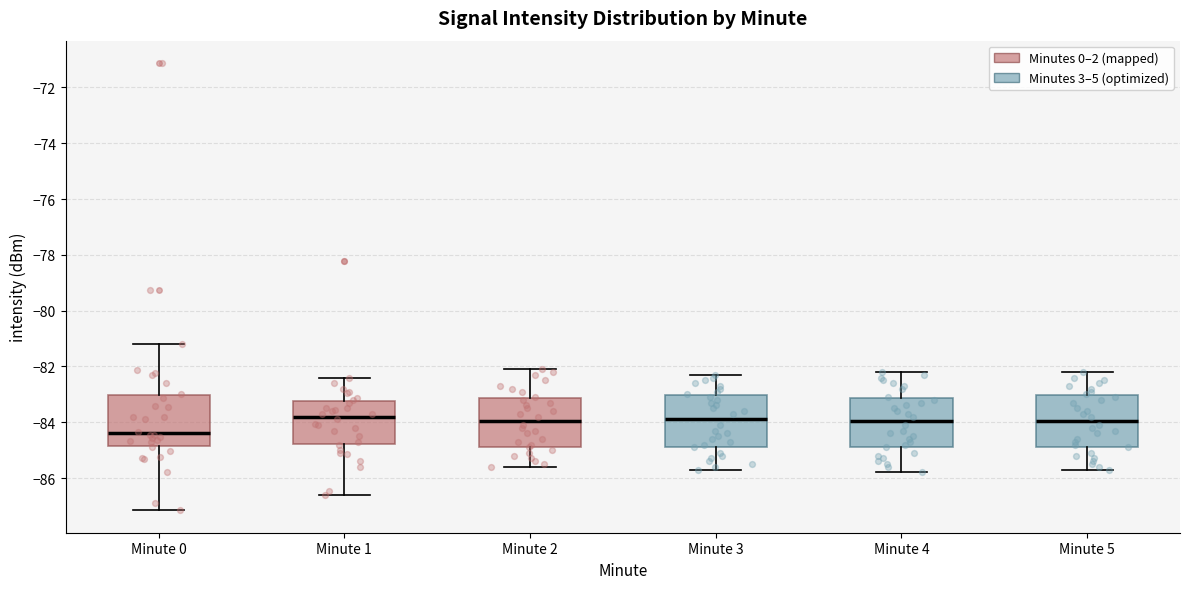

Reading left to right, read every box against the y-axis: the position of its median line, the range the box covers, and the ends of its whiskers. The values are not printed on the chart, so give them approximately, as read against the axis.

Minute 0: median -84.4, box -84.8 to -83.0, whiskers -87.2 to -81.2
Minute 1: median -83.8, box -84.8 to -83.2, whiskers -86.6 to -82.4
Minute 2: median -84.0, box -84.8 to -83.2, whiskers -85.6 to -82.0
Minute 3: median -83.8, box -84.8 to -83.0, whiskers -85.6 to -82.2
Minute 4: median -84.0, box -84.8 to -83.2, whiskers -85.8 to -82.2
Minute 5: median -84.0, box -84.8 to -83.0, whiskers -85.6 to -82.2